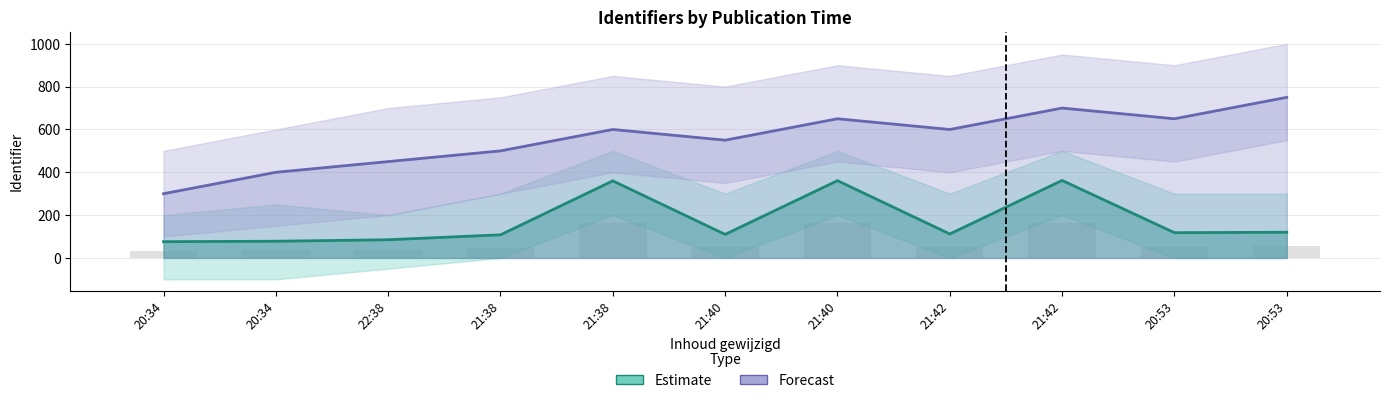

What is the value of the Forecast bar at the 10th from the left?

650